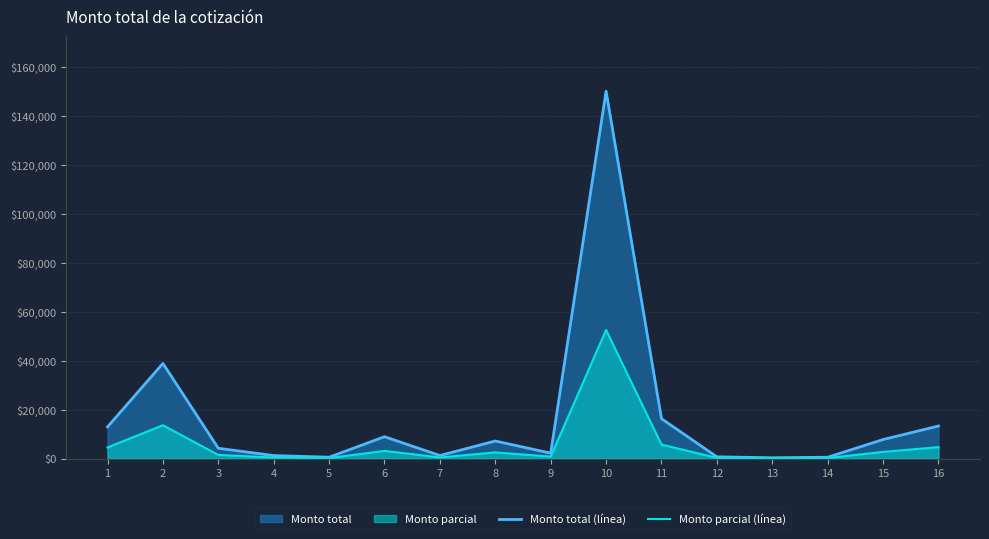

At which label does Monto total (línea) first exceed 7151?

1